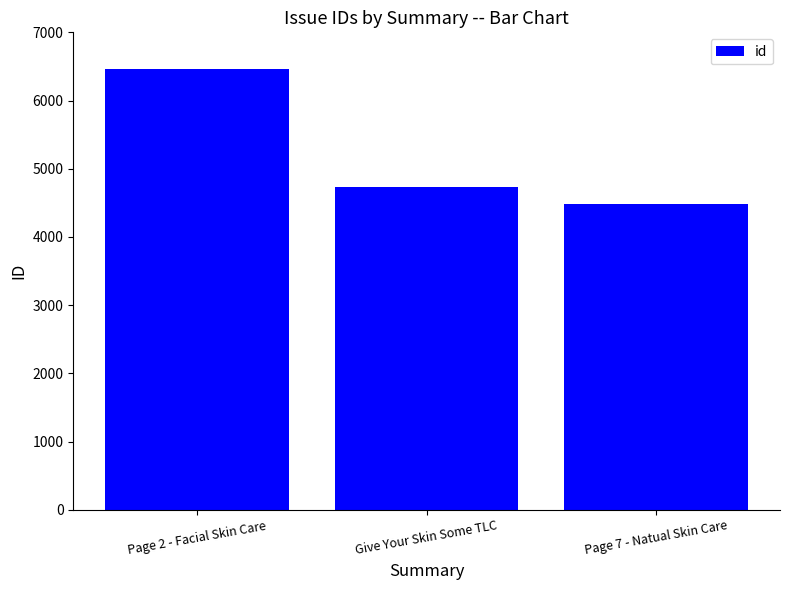

Are the bars grouped side by side (vs. stacked)?

No